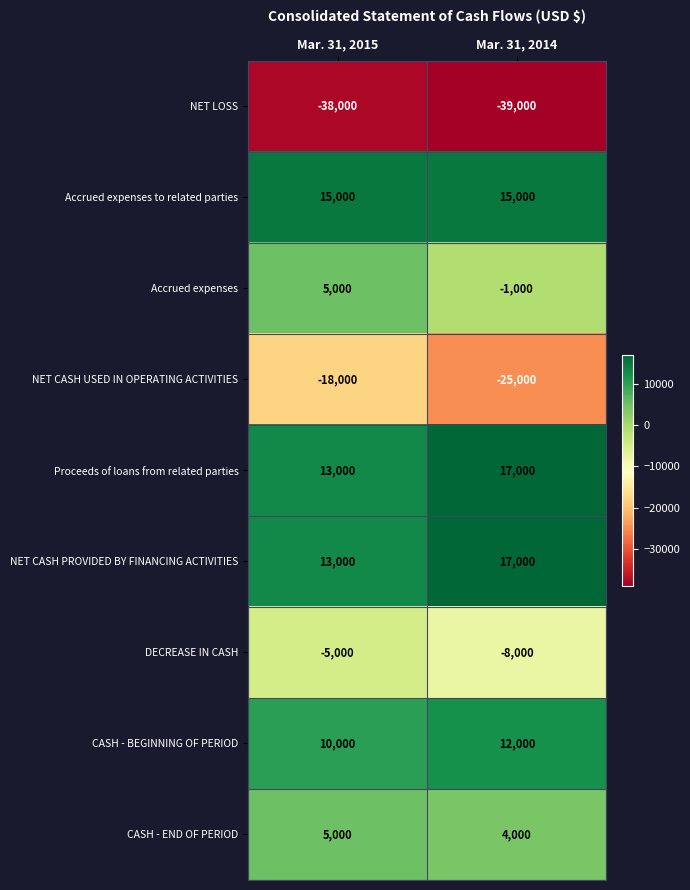

At which label does CASH - BEGINNING OF PERIOD reach its peak?

Mar. 31, 2014